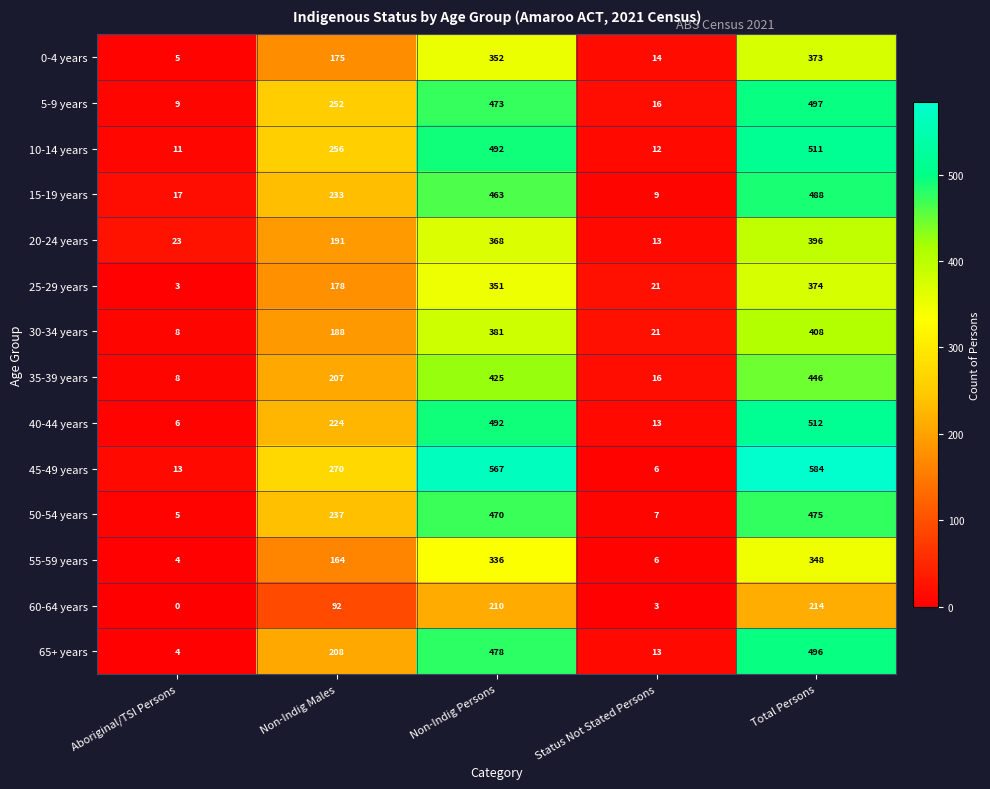

True or false: 35-39 years has a value of 207 at Non-Indig Males.

True